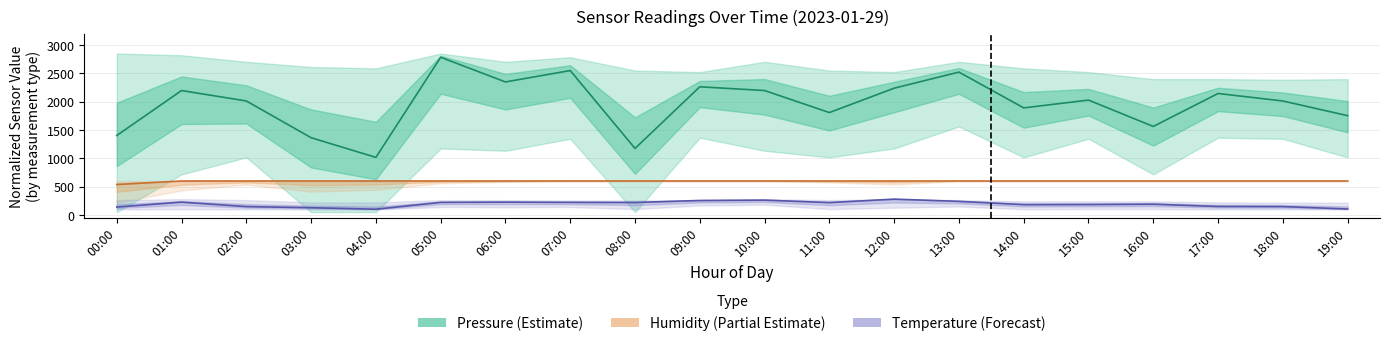

What is the average value of the Humidity (Partial Estimate) series?

596.9